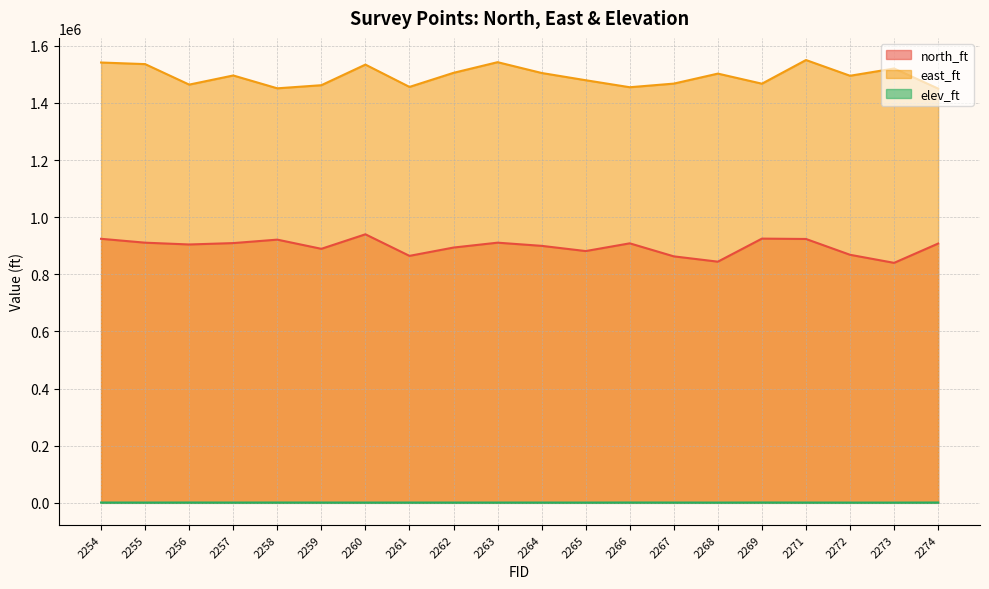

Reading left to right, what are all the values shown in this chart?

north_ft: 2254=924228.0	2255=910638.2	2256=904370.6	2257=909212.0	2258=921299.1	2259=889165.1	2260=940000.0	2261=864500.5	2262=893609.7	2263=910671.3	2264=899545.6	2265=881292.6	2266=908373.3	2267=862757.9	2268=844179.5	2269=924882.1	2271=923606.3	2272=868284.5	2273=840000.0	2274=907590.6
east_ft: 2254=1541305.1	2255=1535713.4	2256=1463959.4	2257=1495934.9	2258=1450986.0	2259=1461877.3	2260=1533994.2	2261=1455889.2	2262=1505215.8	2263=1542482.9	2264=1504657.7	2265=1479324.7	2266=1454778.0	2267=1467485.2	2268=1502473.5	2269=1467184.1	2271=1550000.0	2272=1494953.3	2273=1520332.6	2274=1450000.0
elev_ft: 2254=1062.9	2255=948.9	2256=1119.2	2257=1001.1	2258=1096.7	2259=1041.2	2260=954.5	2261=1021.5	2262=980.6	2263=1009.5	2264=979.0	2265=920.5	2266=1129.0	2267=1040.6	2268=894.6	2269=1171.3	2271=986.9	2272=865.6	2273=873.2	2274=1103.7